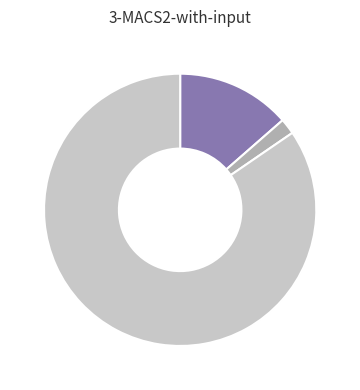

Does any single category account for the majority?

Yes